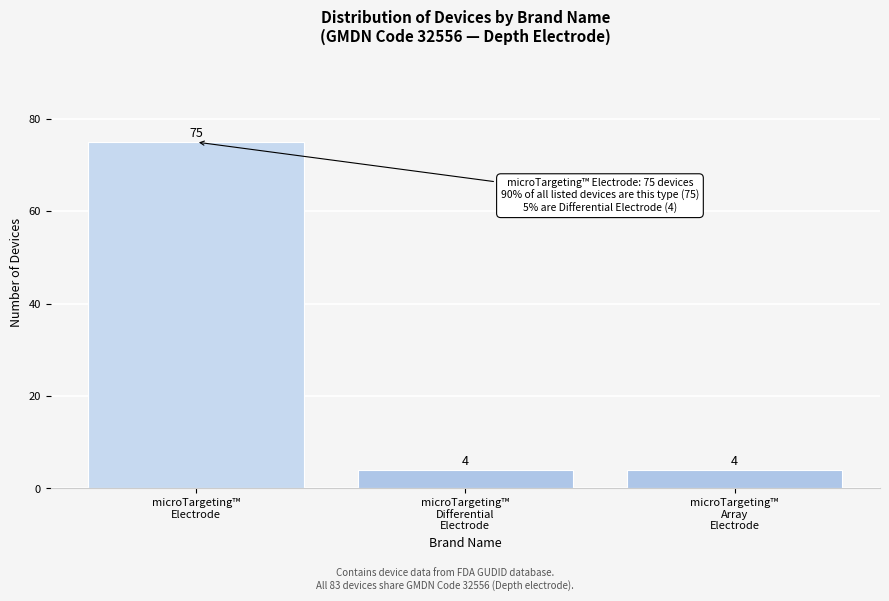

Reading right to left, list all the values displayed in this chart.

4	4	75